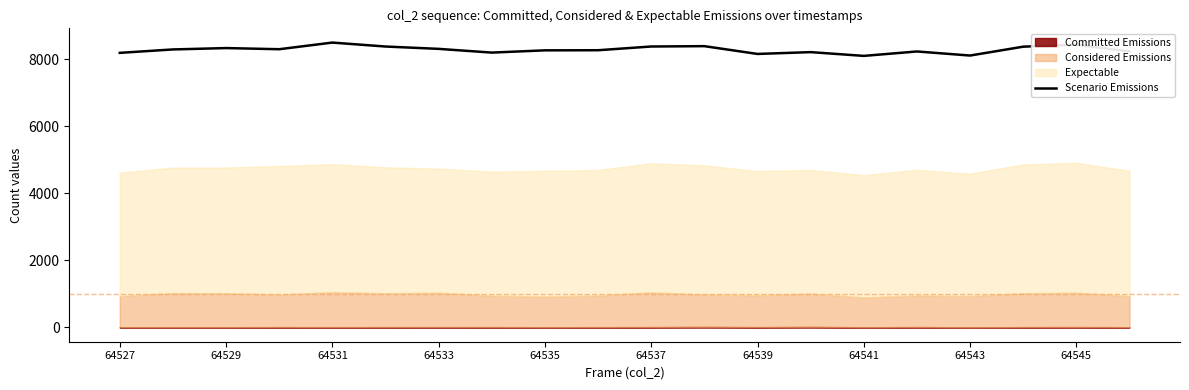

What is the lowest value of the Scenario Emissions series?

8096.0